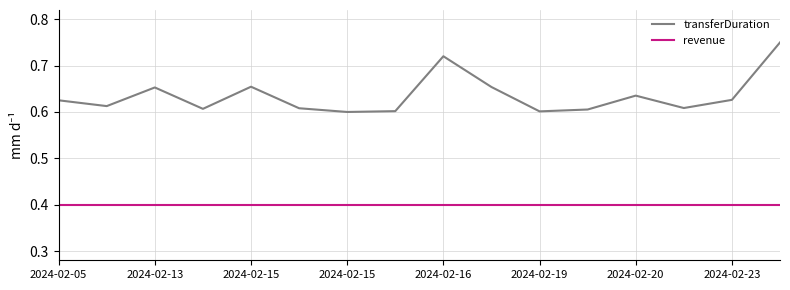

List the series in order of their peak value, highest first.

transferDuration, revenue